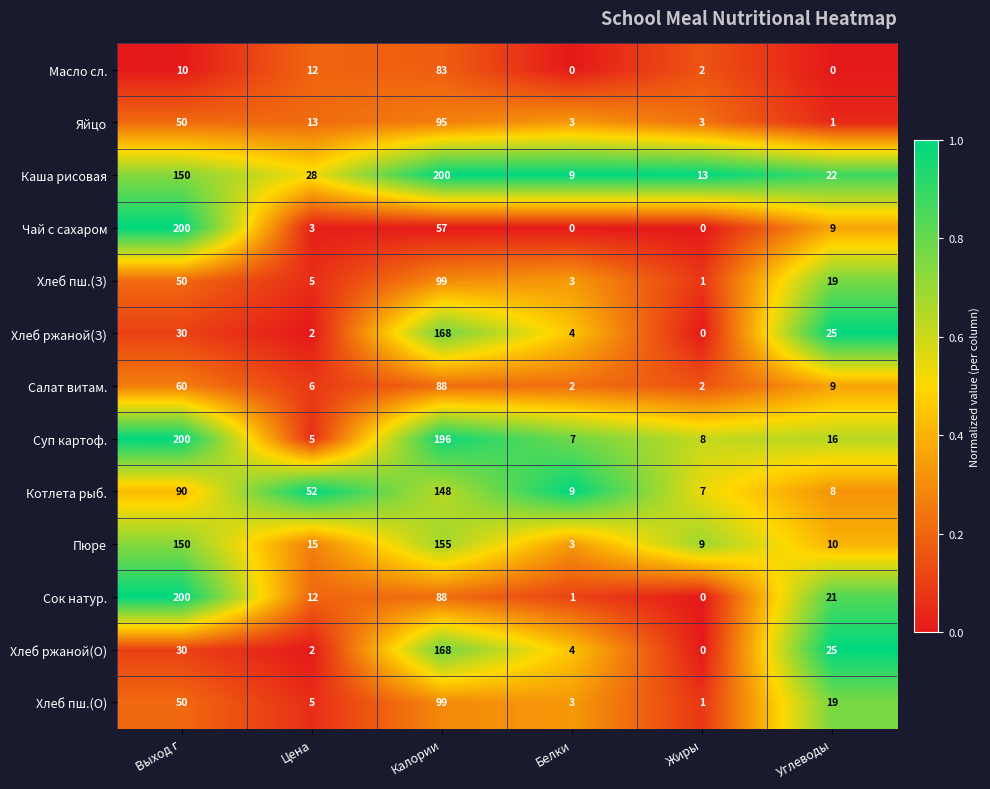

What is the difference between the Хлеб пш.(О) values at Жиры and Калории?

98